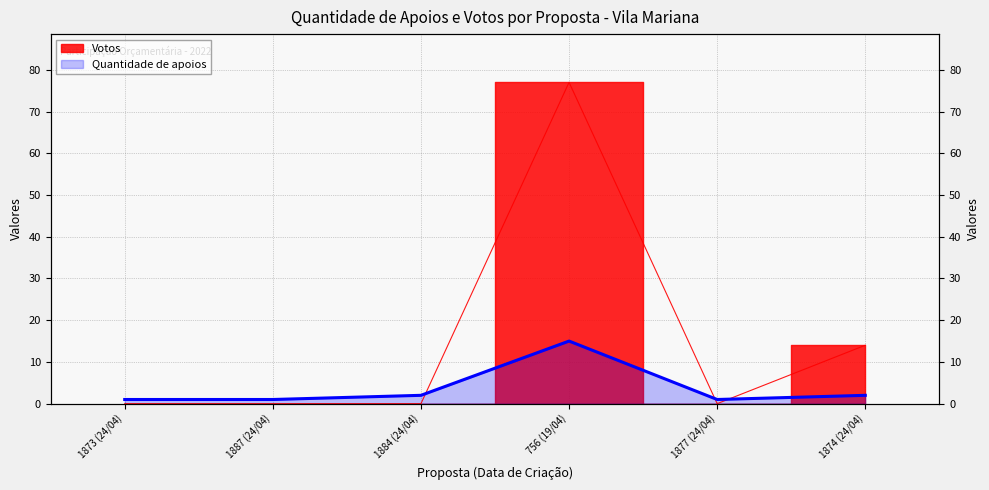

The Votos series shows 0 at 1887 (24/04). True or false?

True